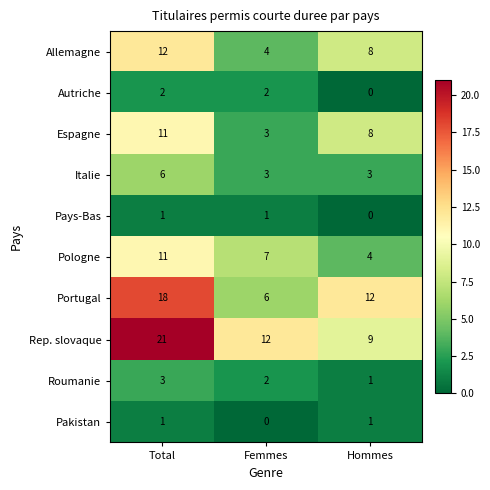

Is it true that Portugal equals 6 at Femmes?

True